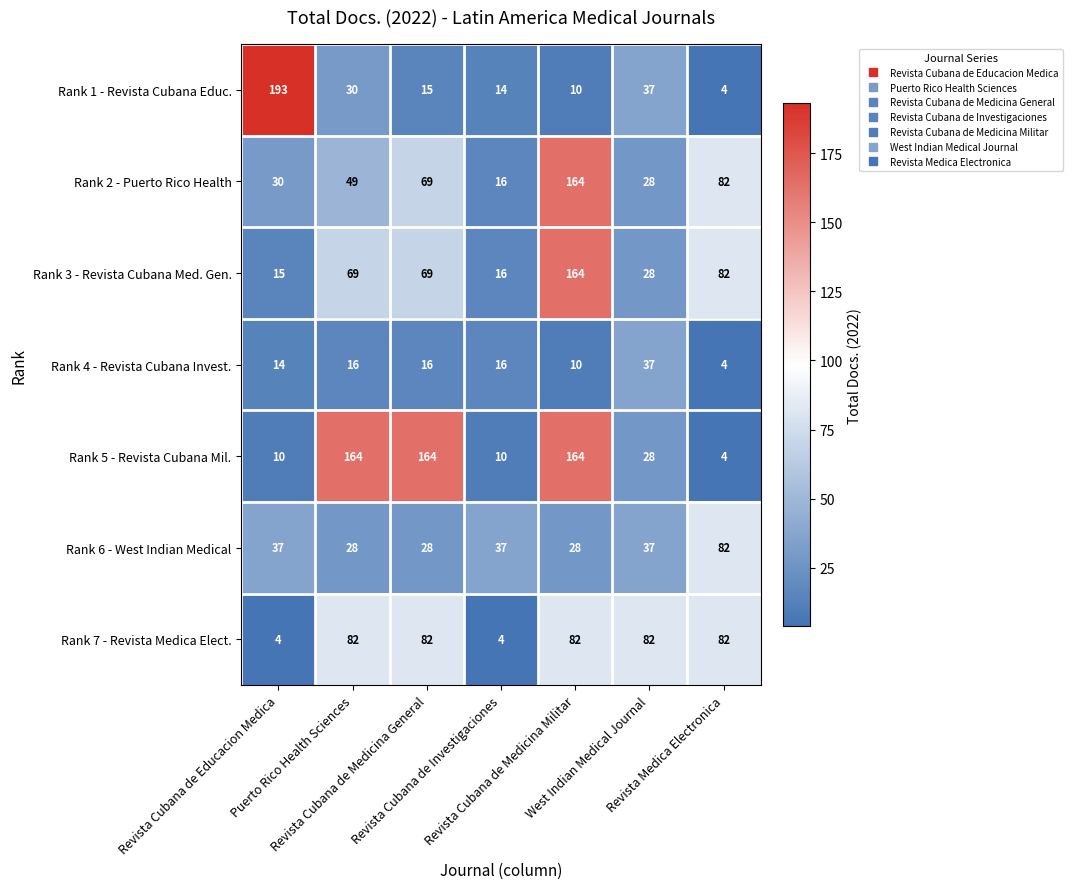

Which series has the largest range (max minus min)?

Rank 1 - Revista Cubana Educ.